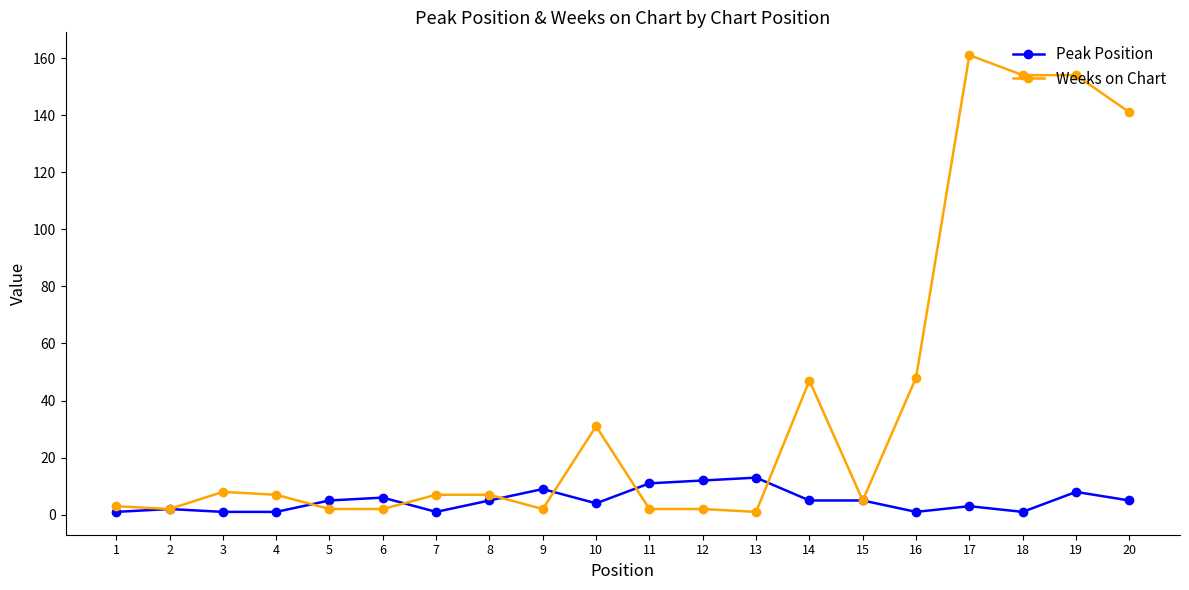

True or false: Peak Position has more than 0 points higher than both neighbors.

True